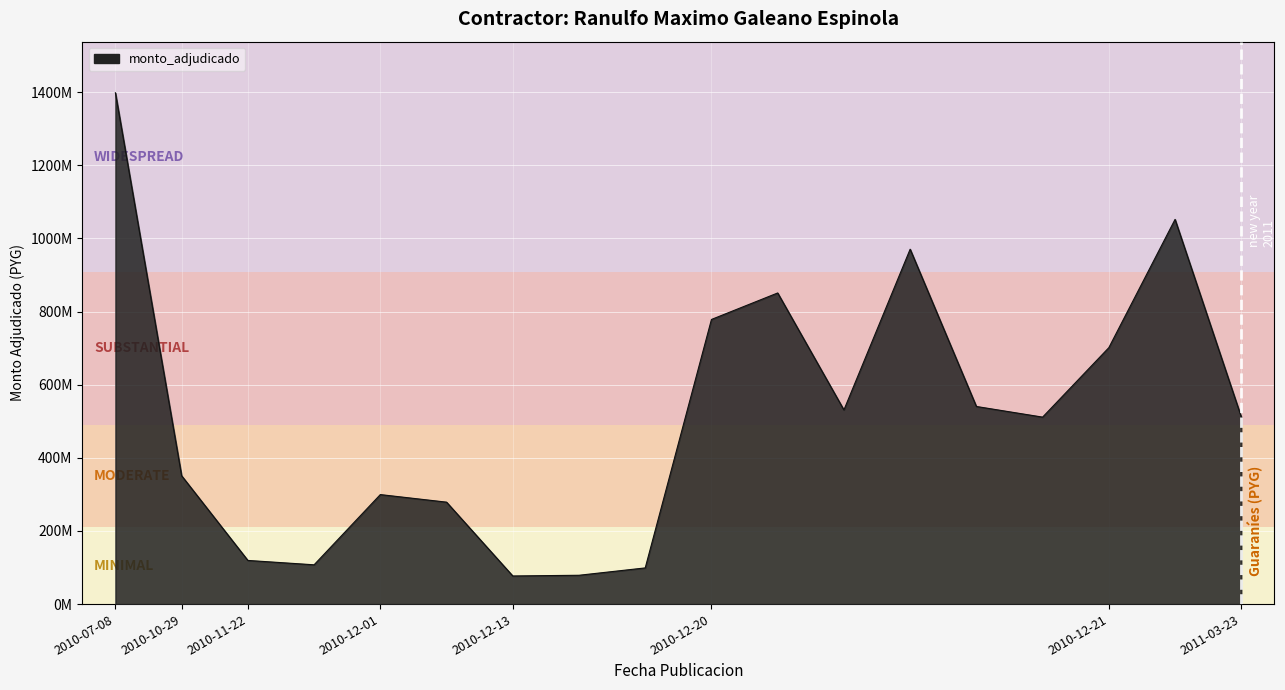

Does the chart display data point markers on the line(s)?

No